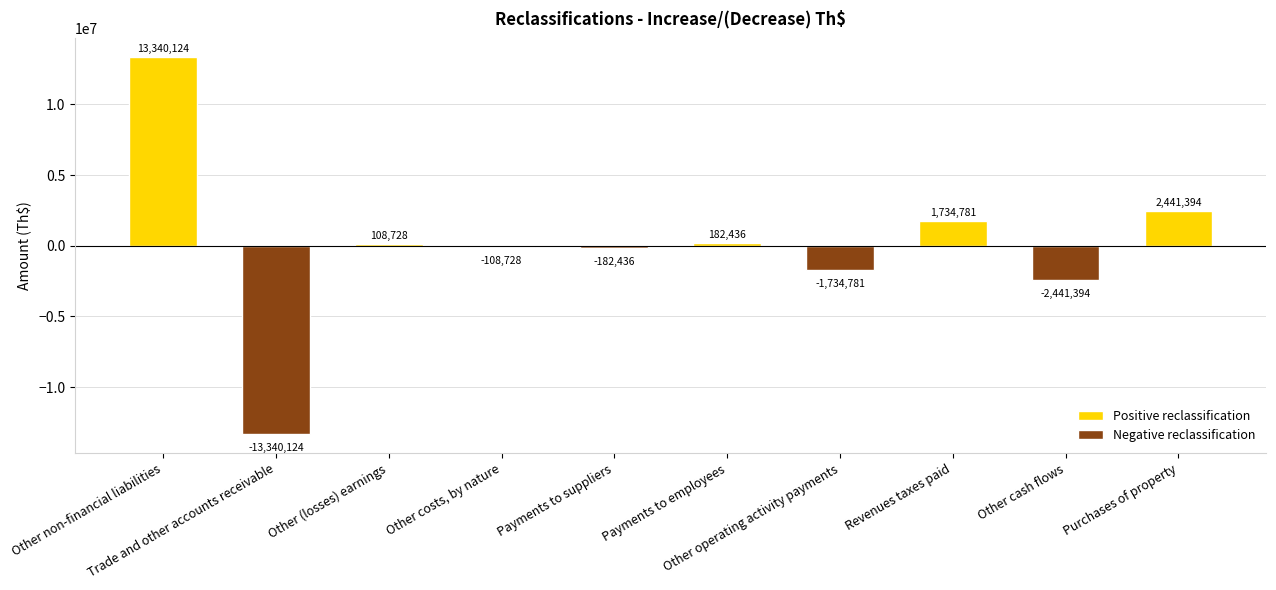

What is the maximum value shown in the chart?

13340123.7